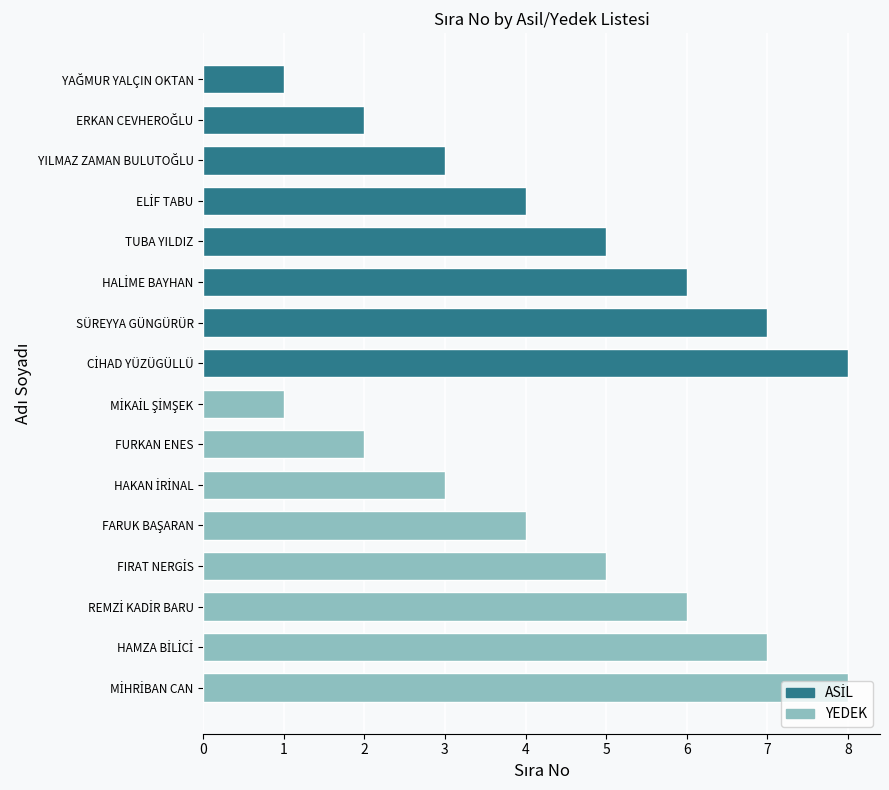

What is the difference between the maximum and second lowest values?

7